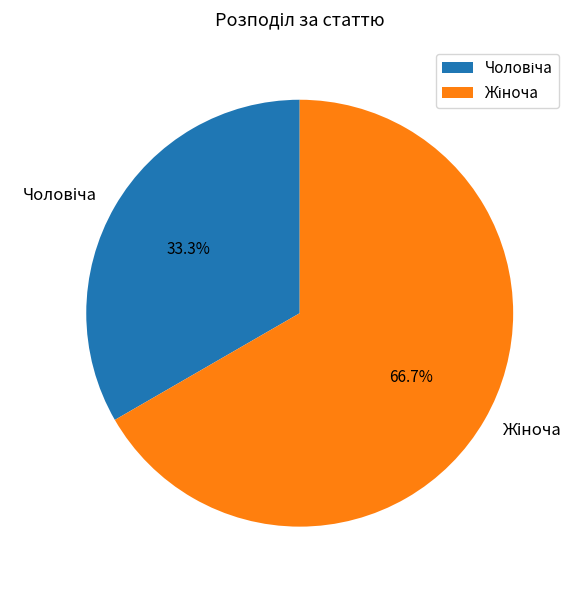

Is there any slice that represents more than half of the pie?

Yes